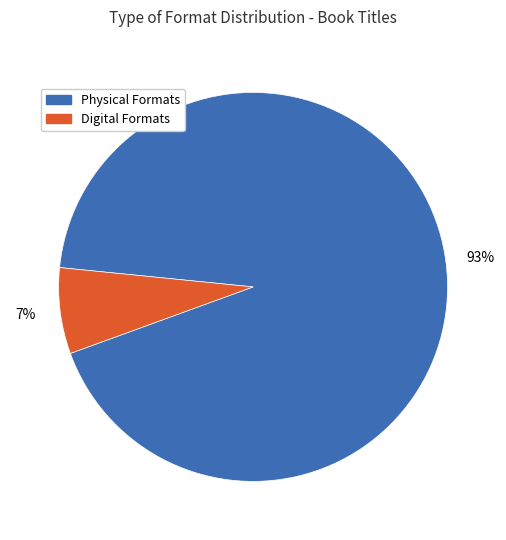

What percentage is the Digital Formats slice, to the nearest percent?

7%